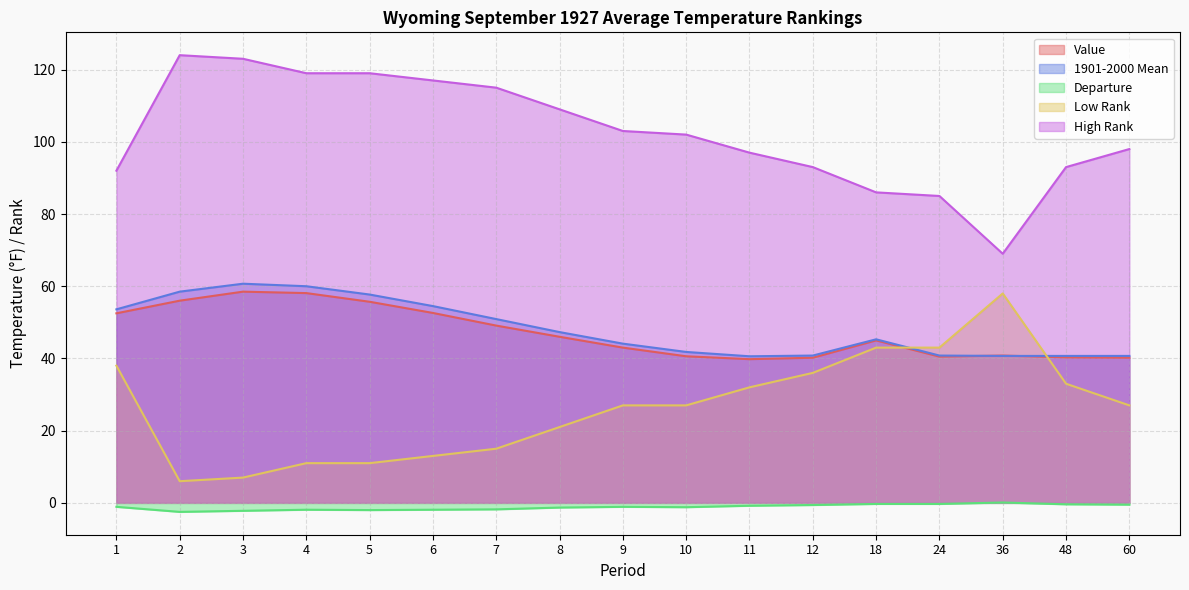

Which series has the widest spread of values?

High Rank